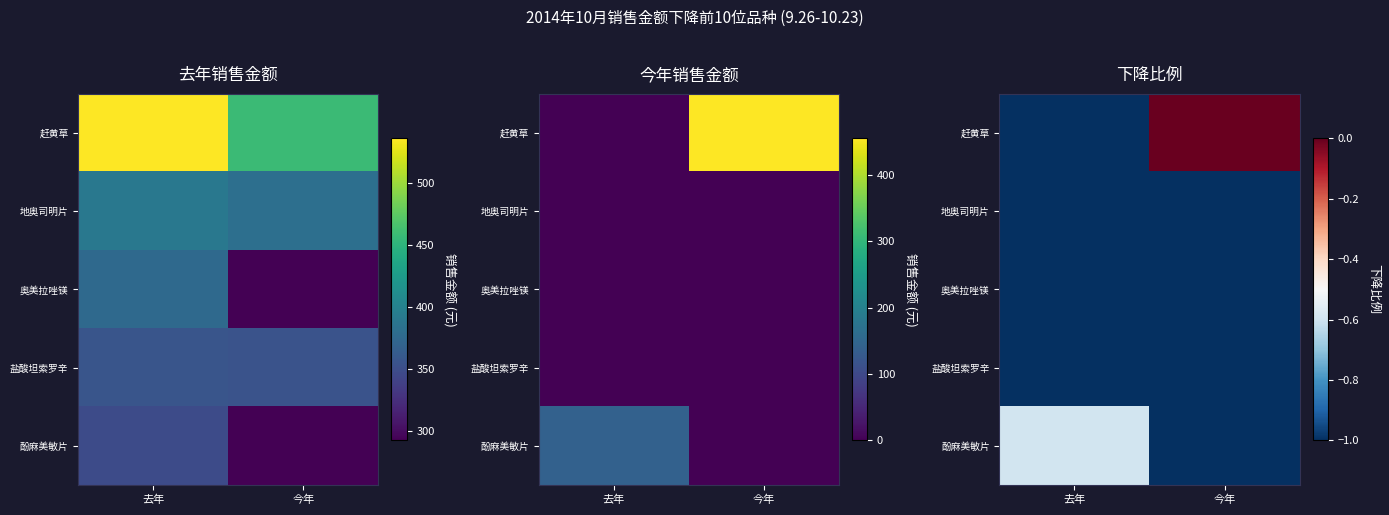

Read the 地奥司明片 value at 去年.

-1.0